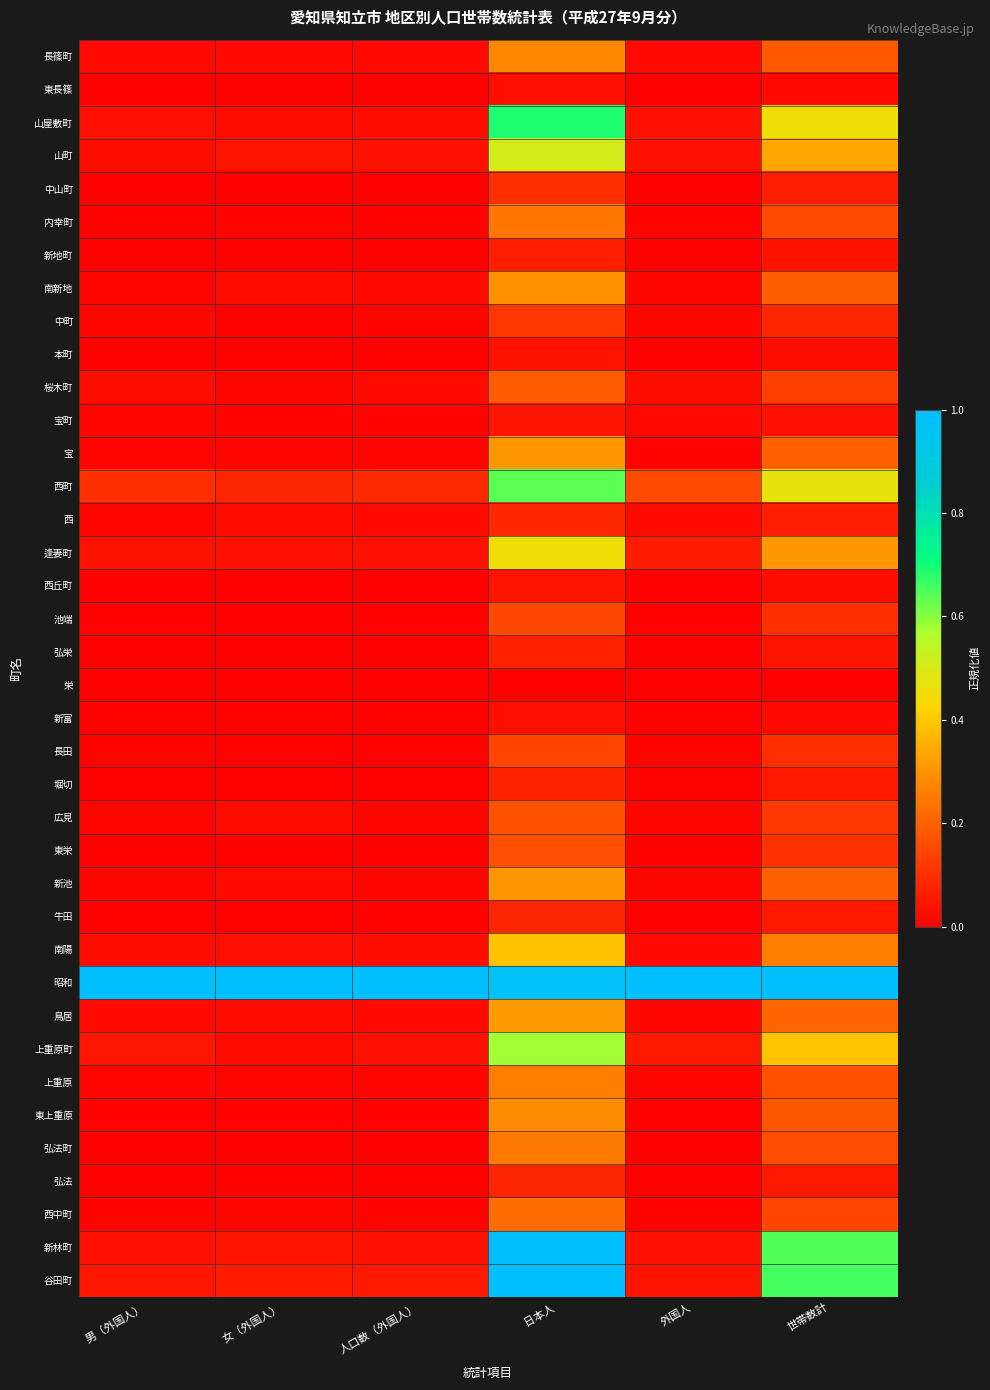

At which category is the sum across all series the highest?

日本人